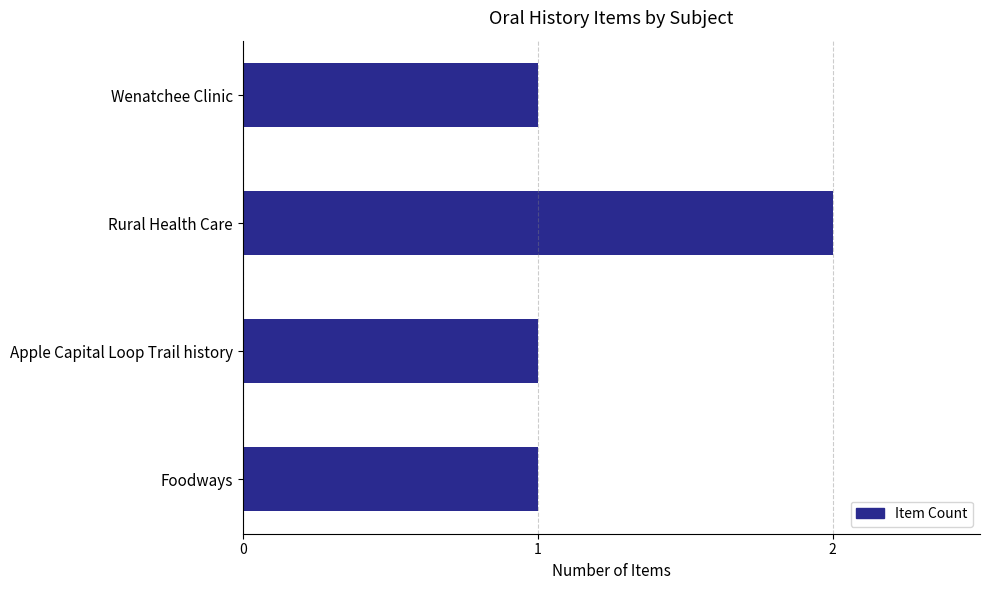

What is the difference between the maximum and minimum values?

1